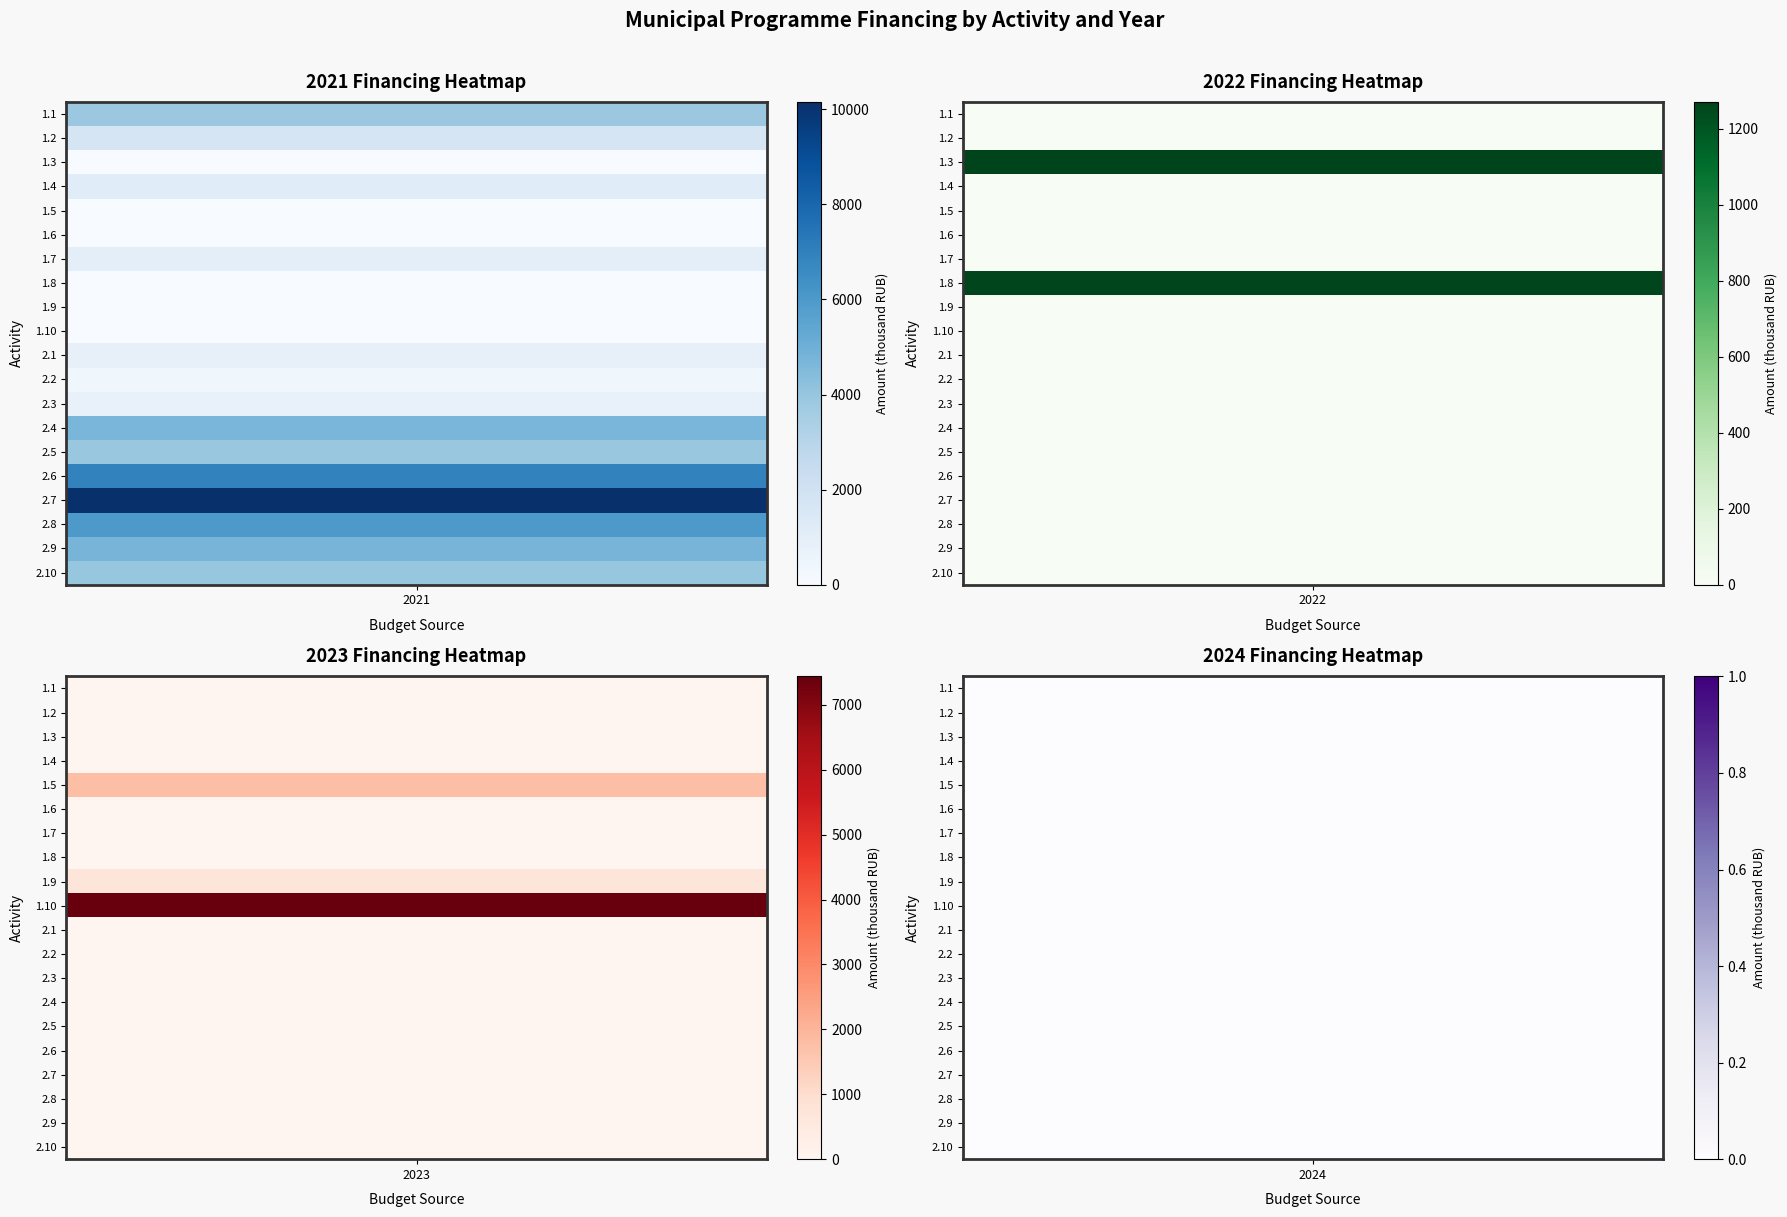

Reading left to right, what are all the values shown in this chart?

2021: 3855.0	1667.7	0.0	1181.8	0.0	5.5	1000.0	0.0	0.0	0.0	807.0	383.7	731.4	4697.5	3964.6	6921.7	10157.8	5994.2	4785.6	3984.2
2022: 0.0	0.0	1270.6	0.0	0.0	0.0	0.0	1264.6	0.0	0.0	0.0	0.0	0.0	0.0	0.0	0.0	0.0	0.0	0.0	0.0
2023: 0.0	0.0	0.0	0.0	1800.0	0.0	0.0	0.0	722.6	7437.0	0.0	0.0	0.0	0.0	0.0	0.0	0.0	0.0	0.0	0.0
2024: 0.0	0.0	0.0	0.0	0.0	0.0	0.0	0.0	0.0	0.0	0.0	0.0	0.0	0.0	0.0	0.0	0.0	0.0	0.0	0.0